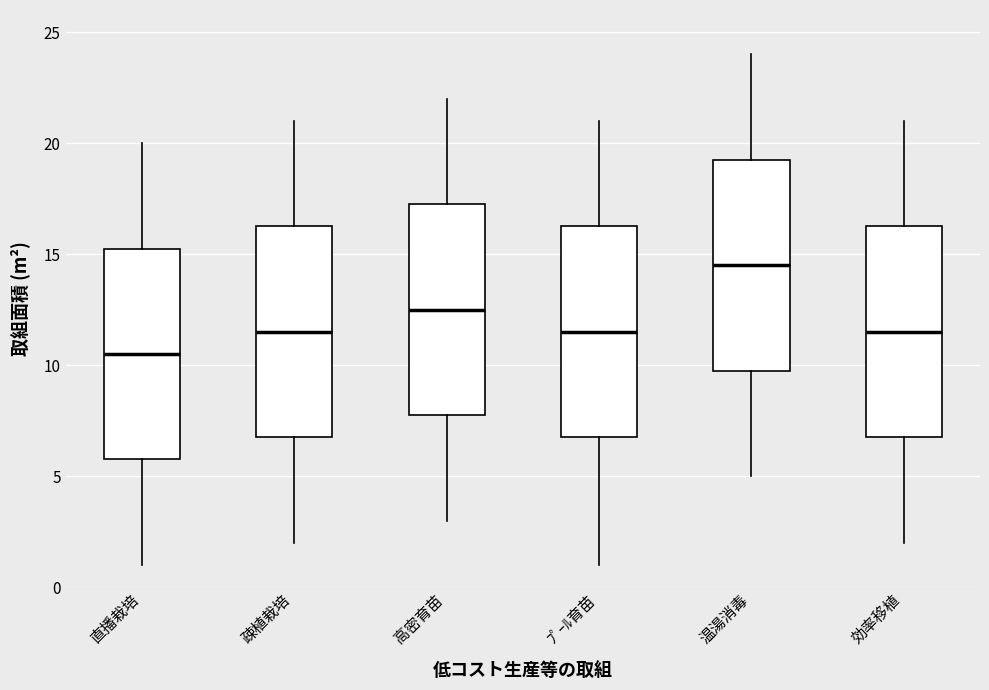

Which box's median line is the lowest?

直播栽培